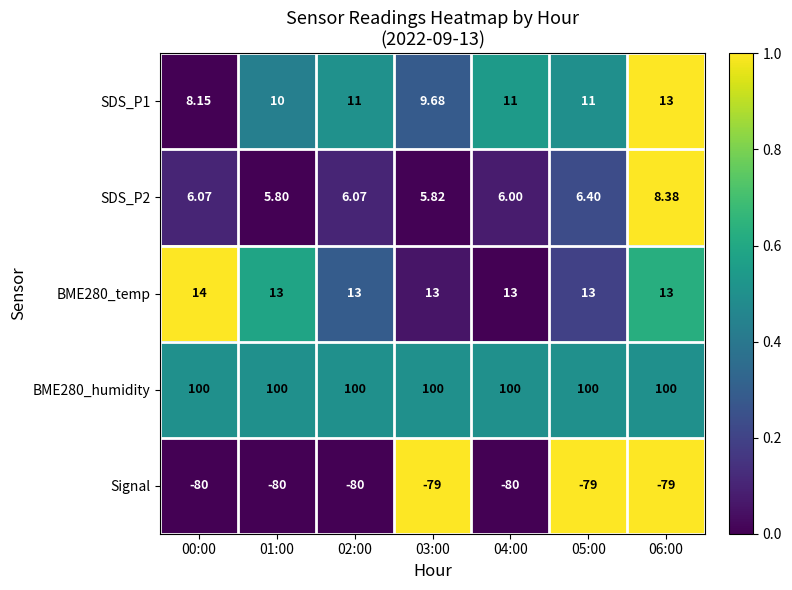

Is the value of BME280_temp at 01:00 greater than the value of Signal at 06:00?

Yes